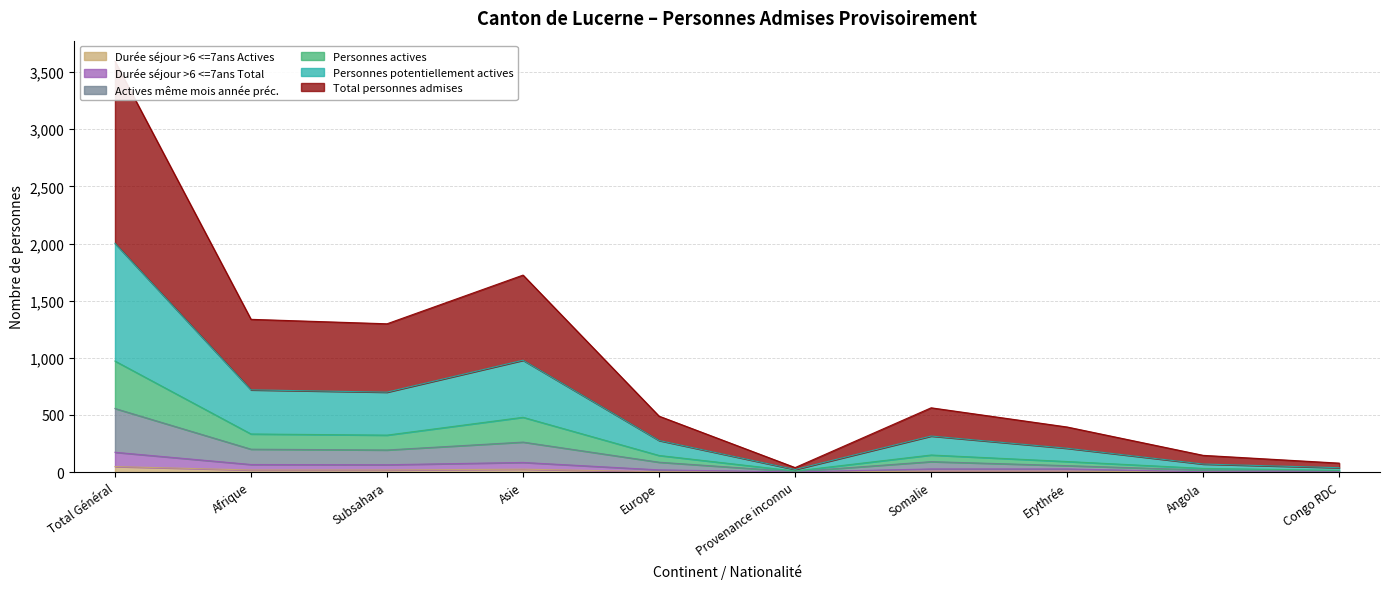

At which category does the chart reach its peak across all series?

Total Général